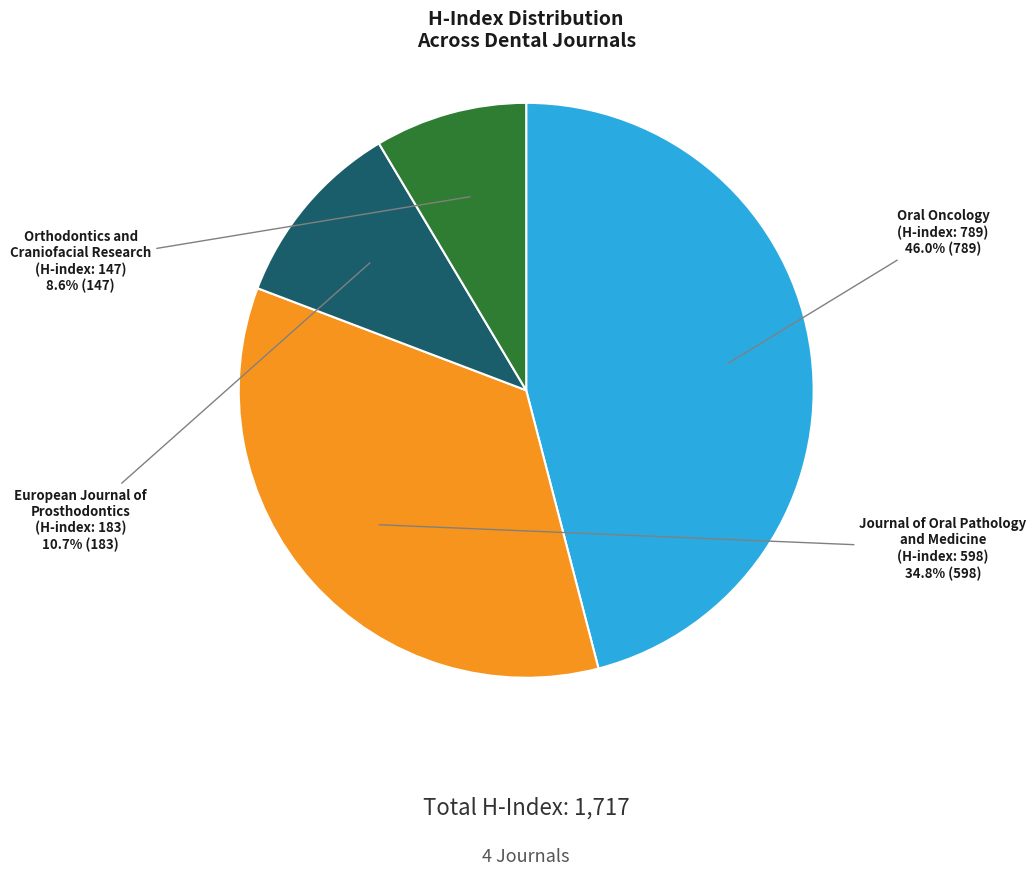

Rank the categories by value from highest to lowest.

Oral Oncology (H-index: 789), Journal of Oral Pathology and Medicine (H-index: 598), European Journal of Prosthodontics (H-index: 183), Orthodontics and Craniofacial Research (H-index: 147)